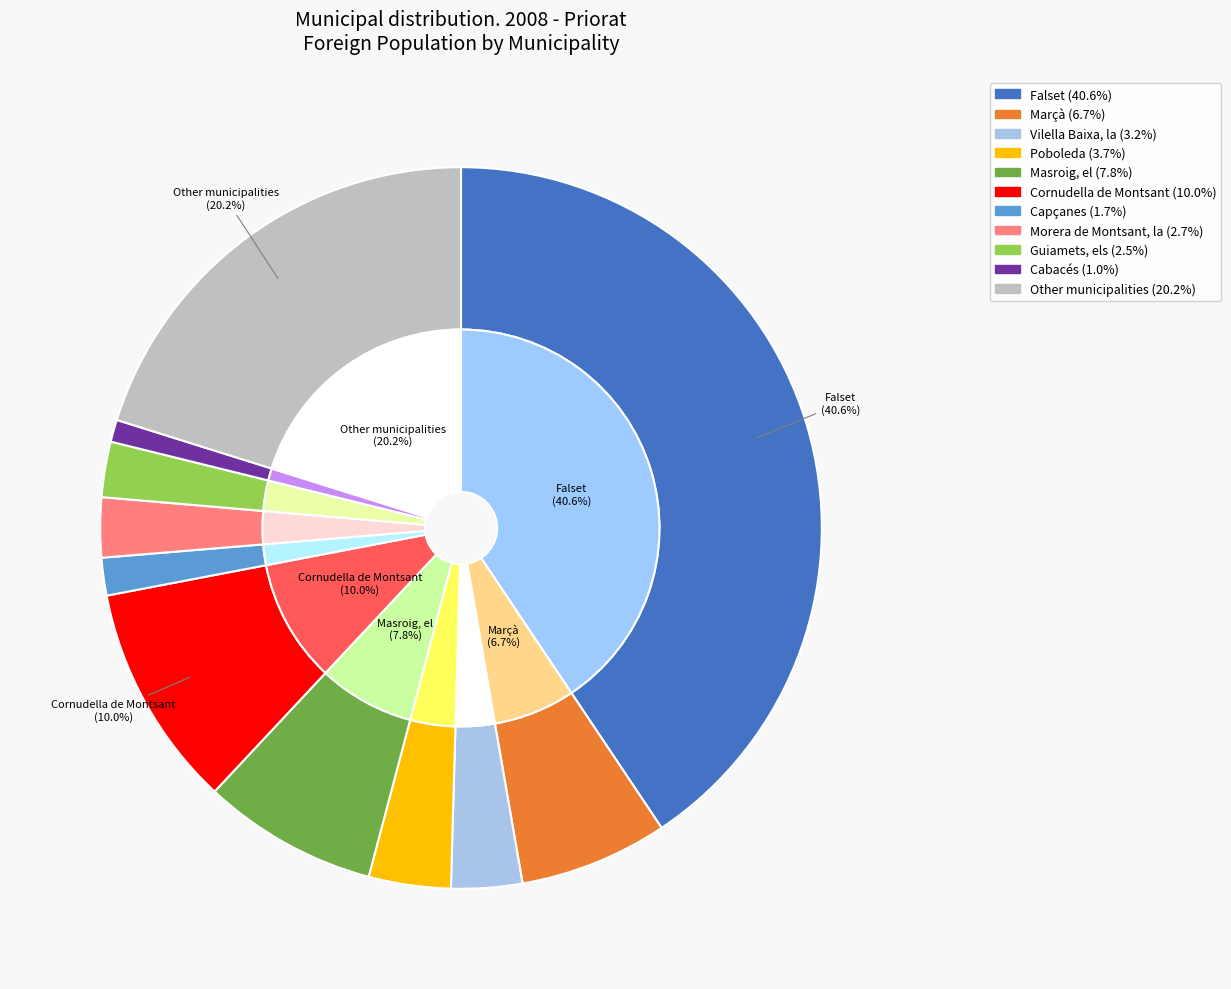

Does Vilella Baixa, la account for over 50% of the chart?

No